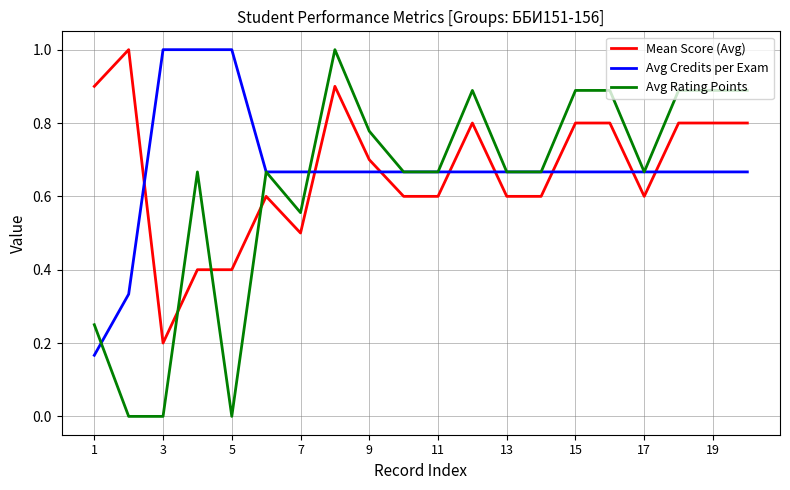

What is the highest value of the Avg Credits per Exam series?

1.0